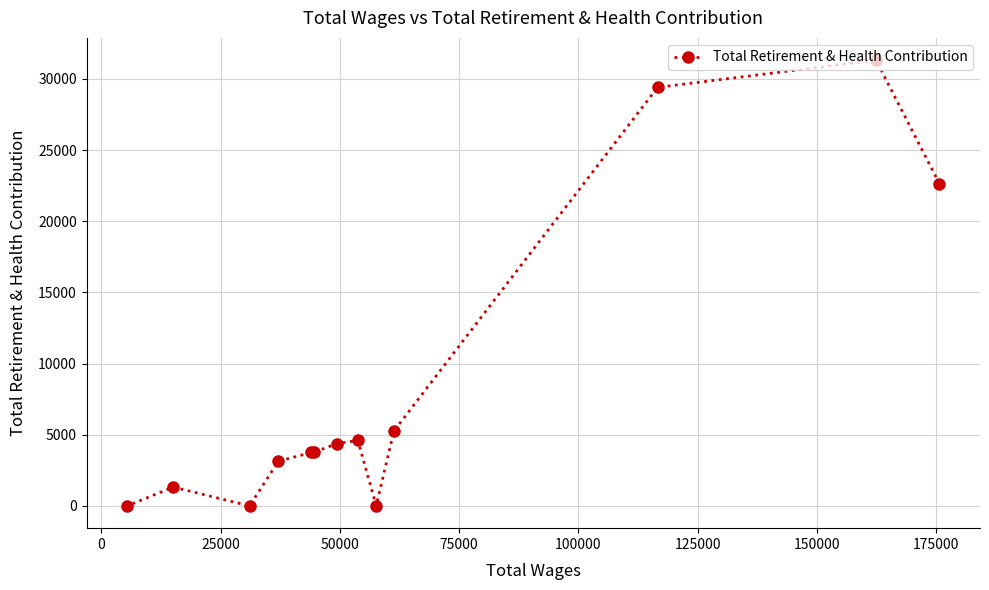

What is the value of the 6th point from the left?

3775